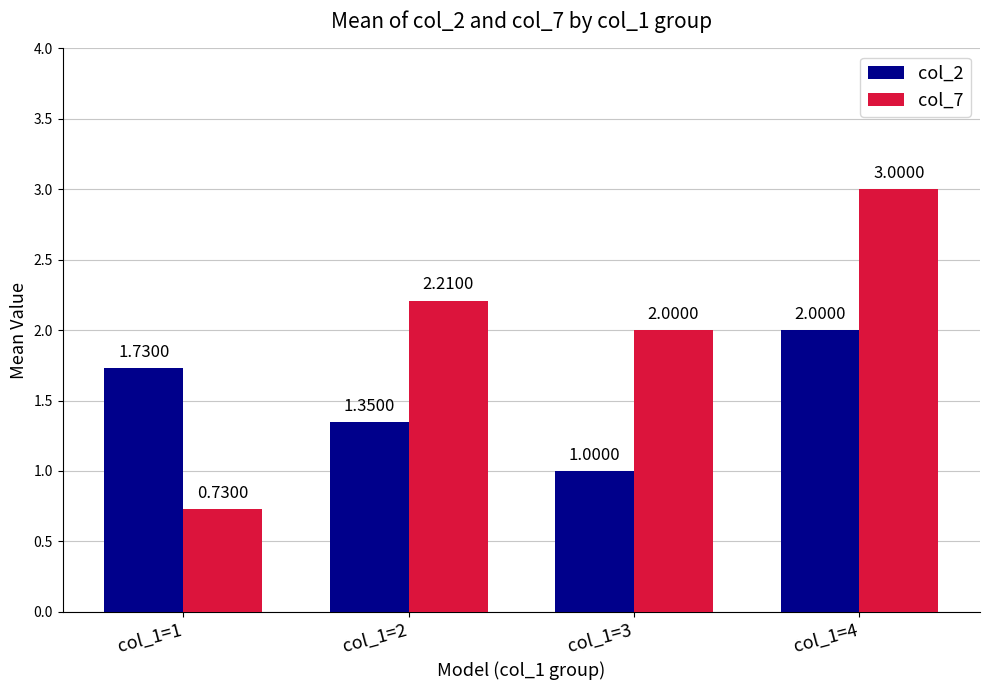

How many bars are there in total?

8